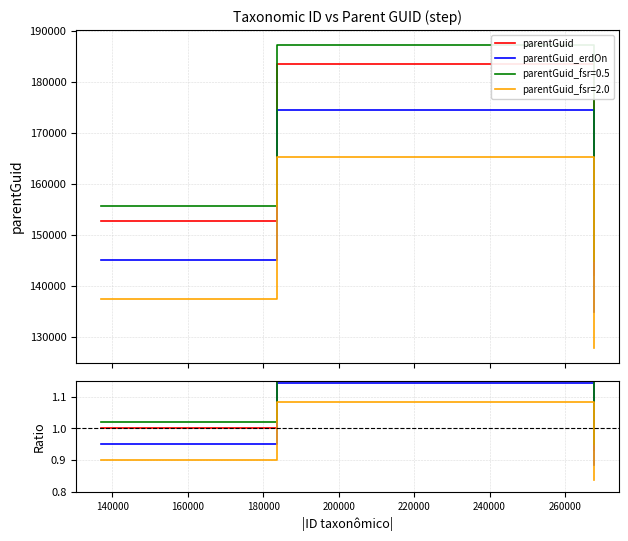

True or false: parentGuid_erdOn has a value of 1.3 at 120000.

False